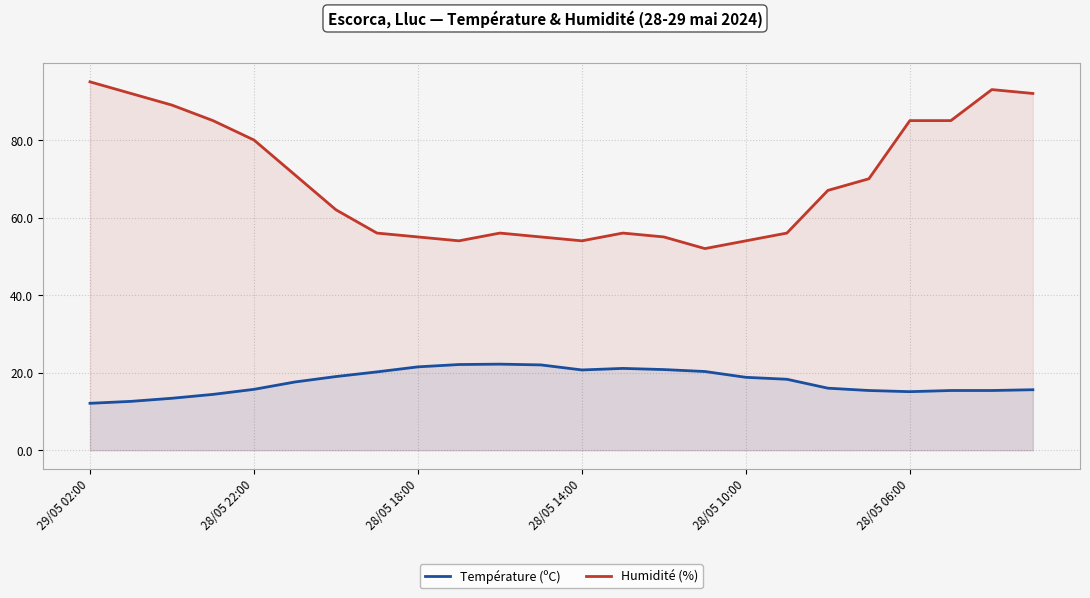

Which label corresponds to the smallest value in the chart?

29/05 02:00